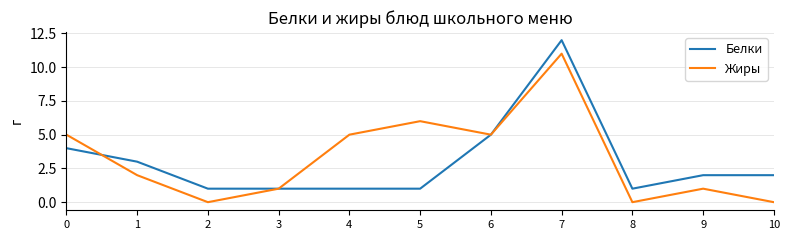

True or false: Жиры has more than 1 points higher than both neighbors.

True